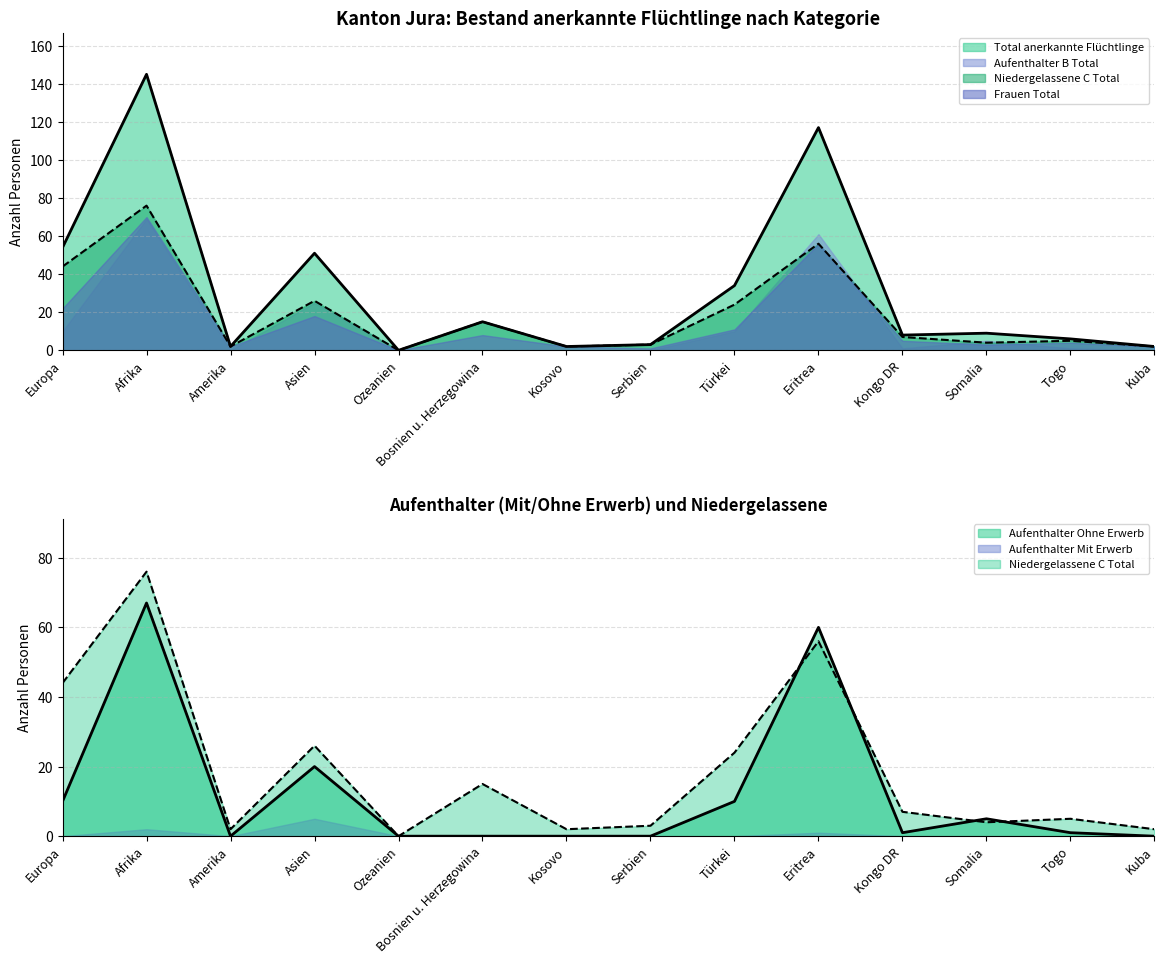

At which label does Aufenthalter B Total first exceed 1?

Europa